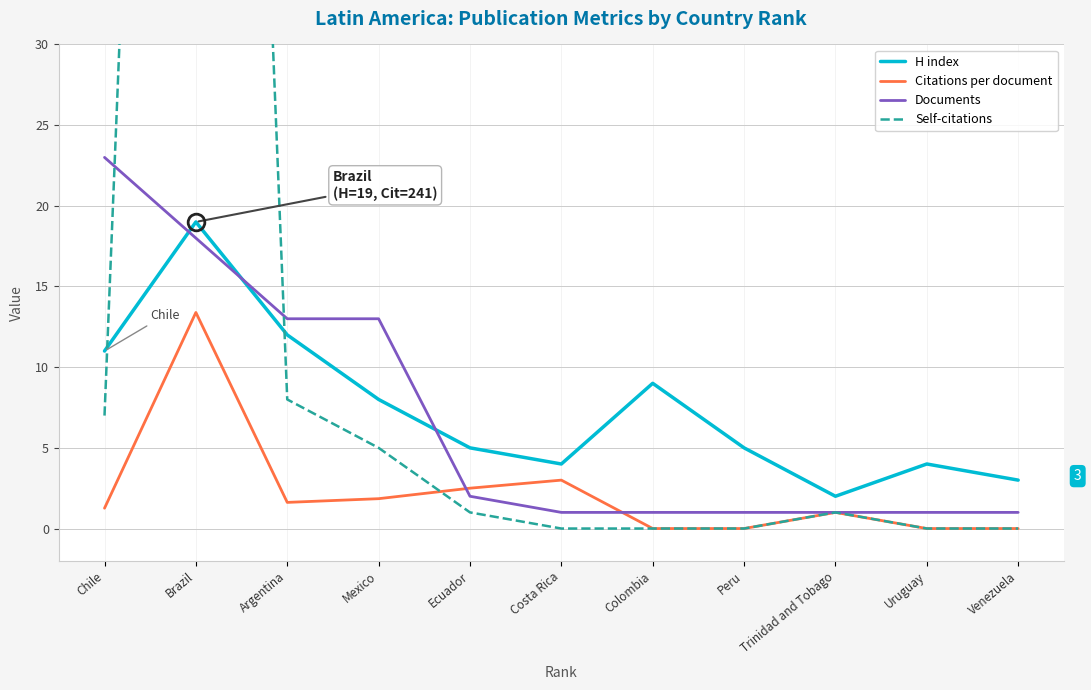

What is the label of the 6th point from the left?

Costa Rica